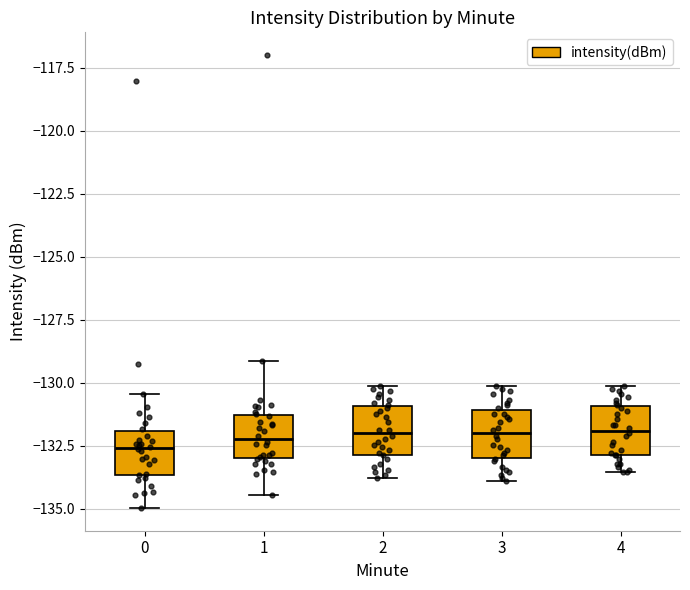

Where is the lower edge of the box at x = 4 on the y-axis? The values are not printed on the chart, so give them approximately, as read against the axis.

-133.0